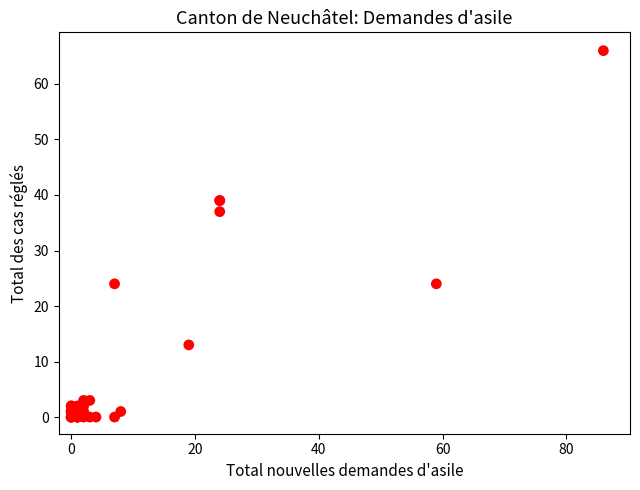

What Y value in the scatter plot is closest to 33?

37